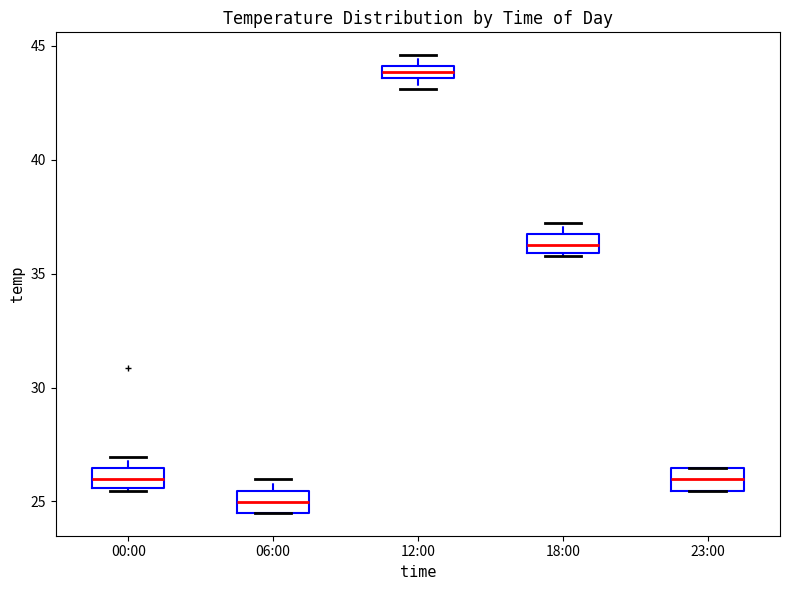

Which box has the lowest median line?

06:00